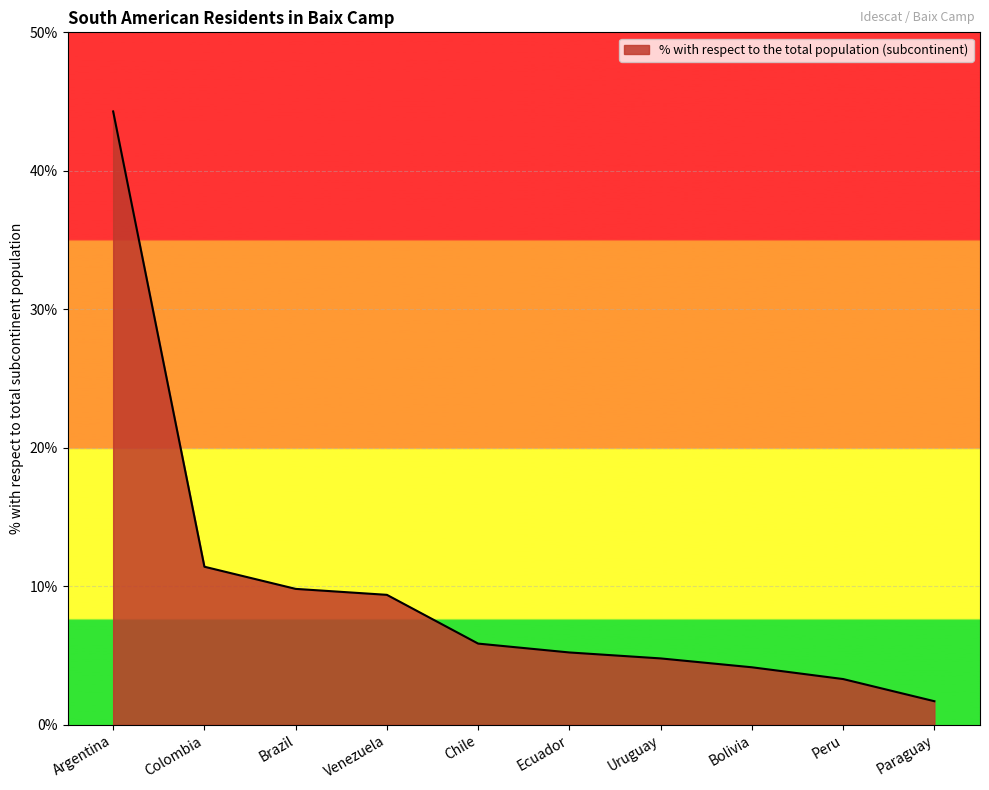

Does the chart display data point markers on the line(s)?

No